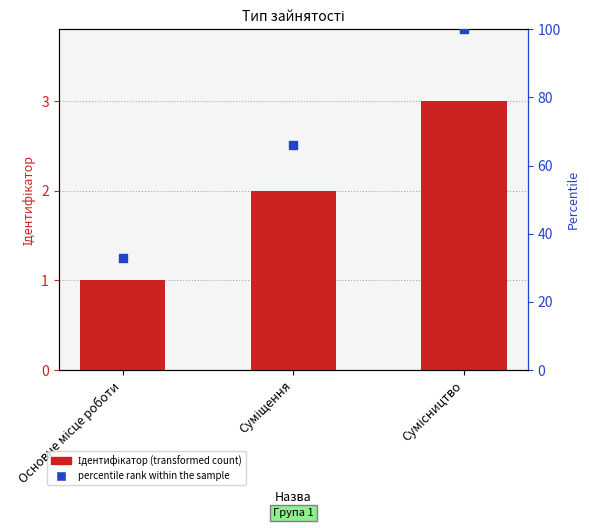

Which series contains the highest Y value?

percentile rank within the sample